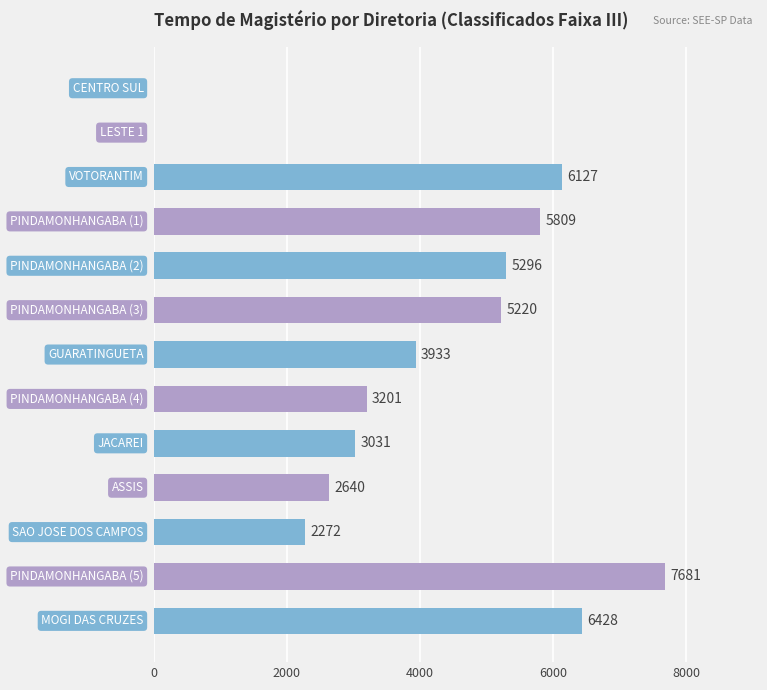

How many data points does each series have?

13